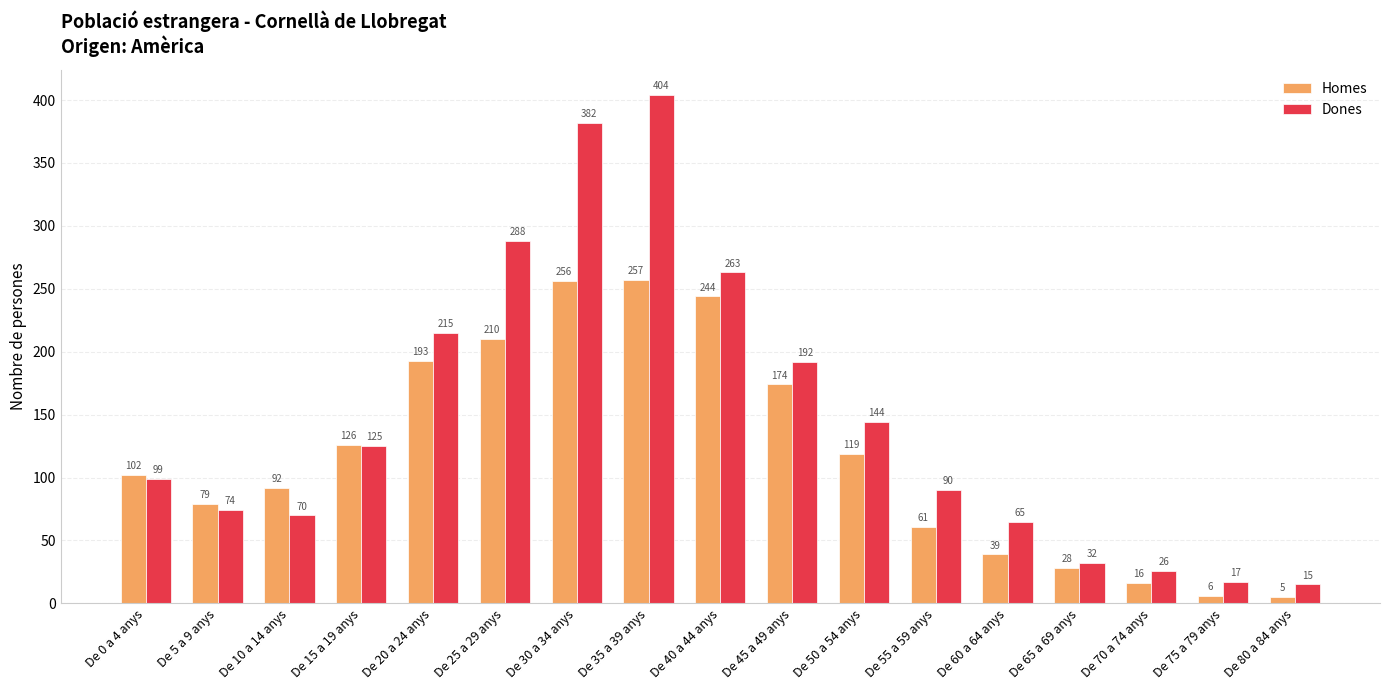

Read the Homes value at De 40 a 44 anys.

244